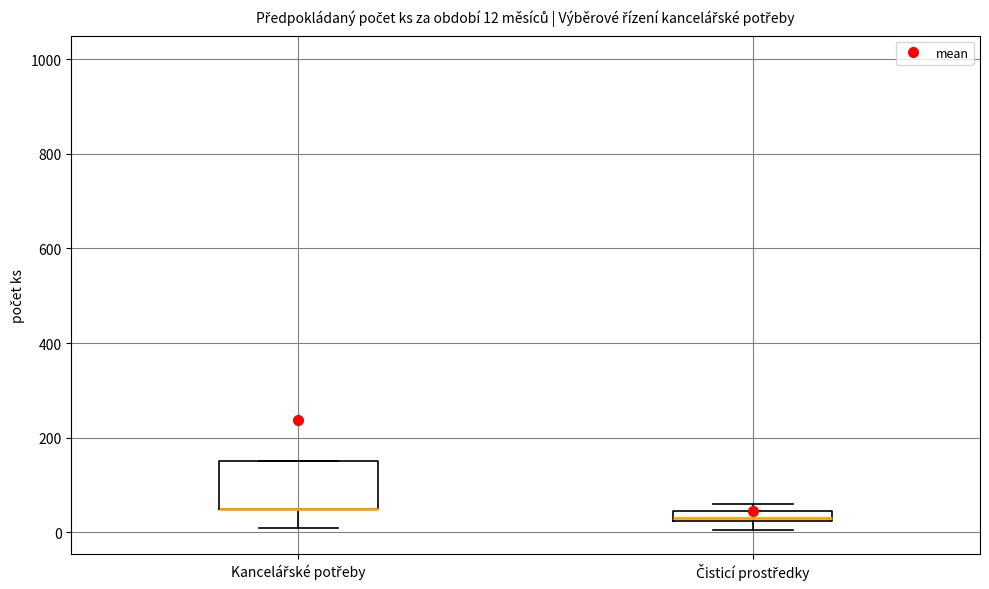

Which box is the tallest, from its lower edge to its upper edge?

Kancelářské potřeby